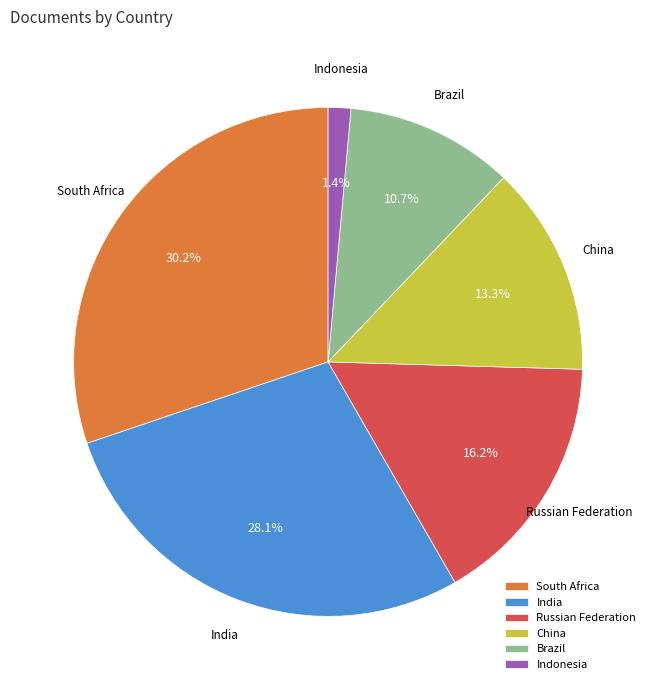

To the nearest percent, what is the difference between the Indonesia and Russian Federation slice percentages?

15%